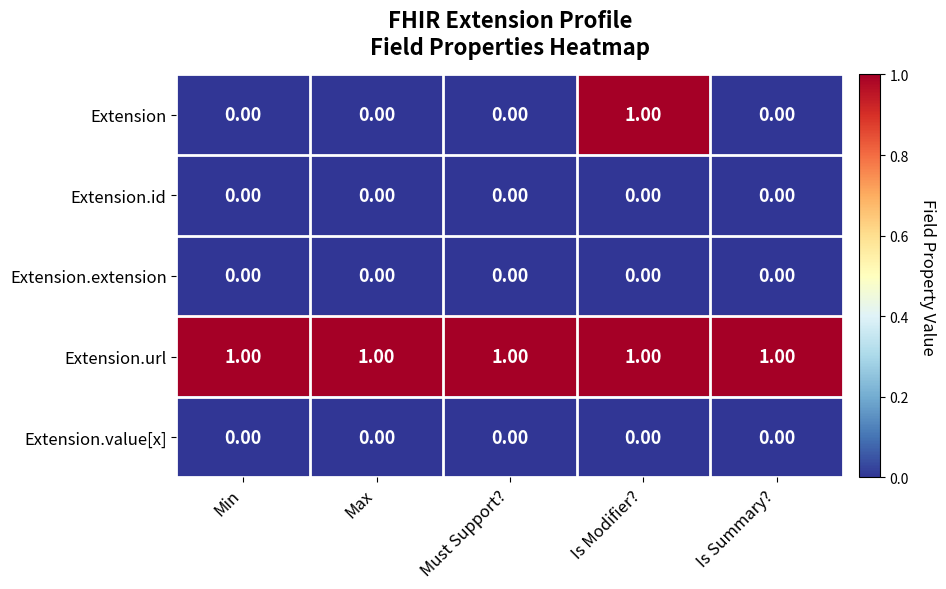

At which category is the sum across all series the highest?

Is Modifier?